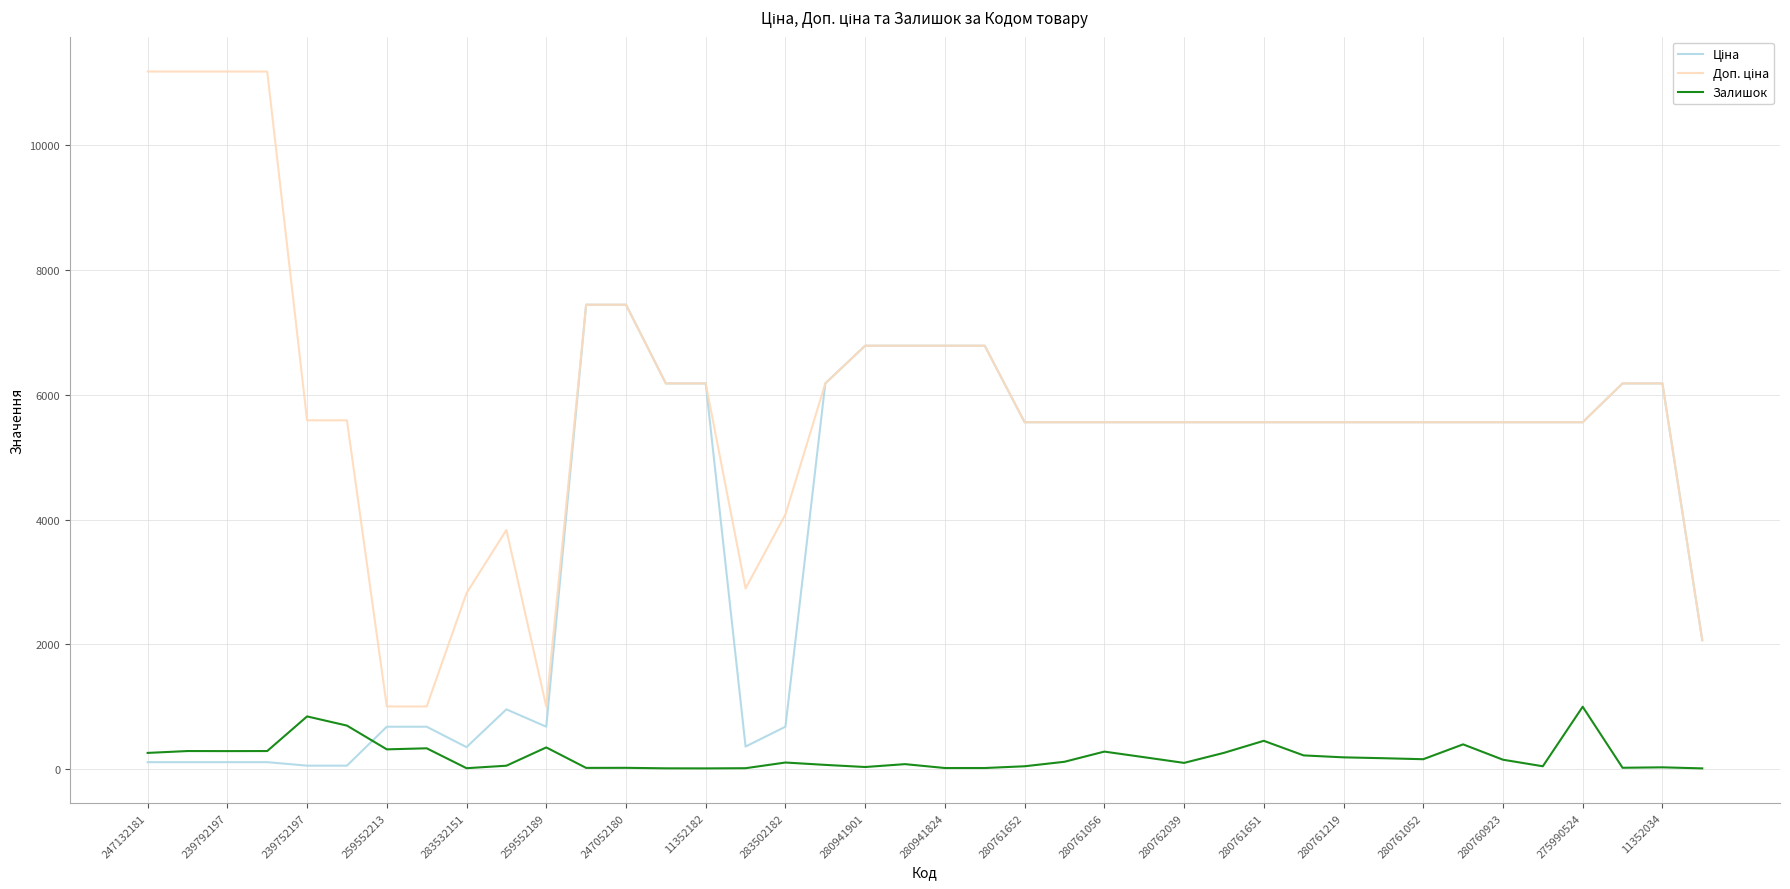

In Залишок, how many points are higher than both neighbors (excluding endpoints)?

12